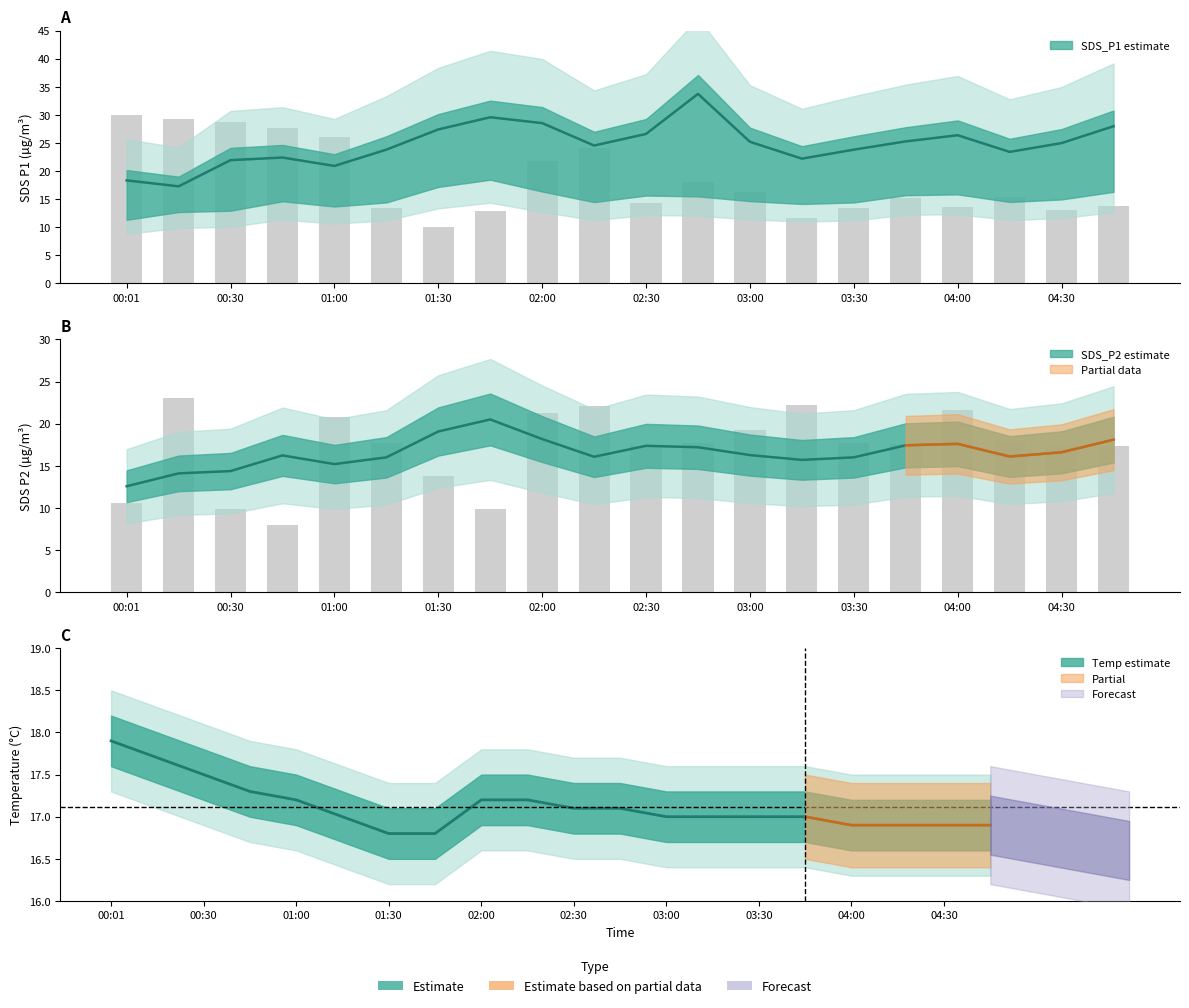

Read the SDS_P1 value at 02:45.

33.7